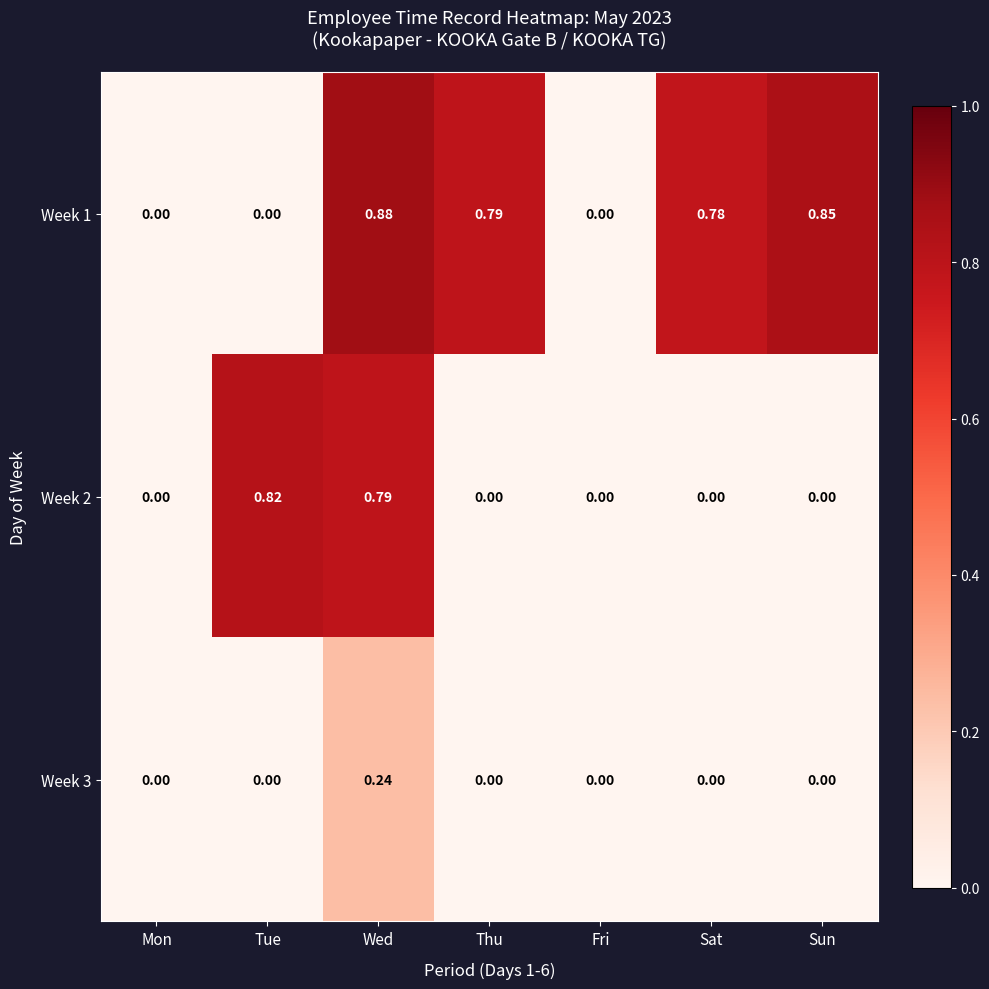

At which category does the chart reach its peak across all series?

Wed